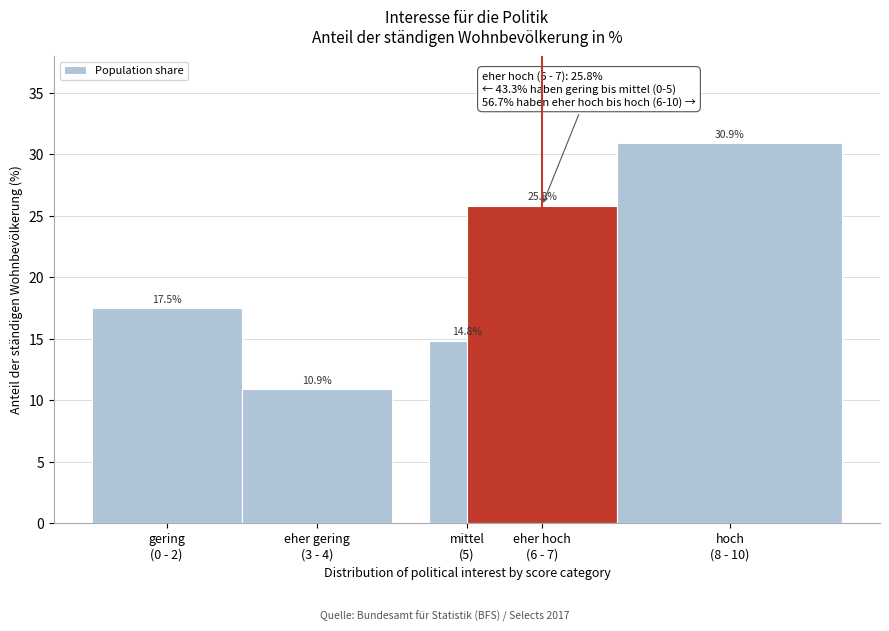

Reading right to left, extract all data points from this chart.

30.9	25.8	14.8	10.9	17.5